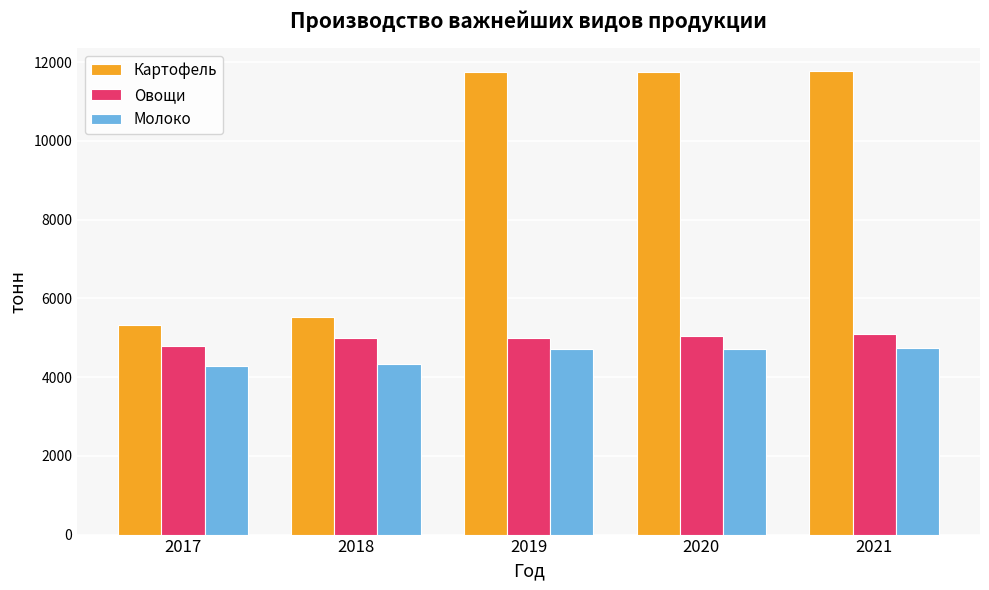

True or false: Молоко has a value of 1789 at 2017.

False